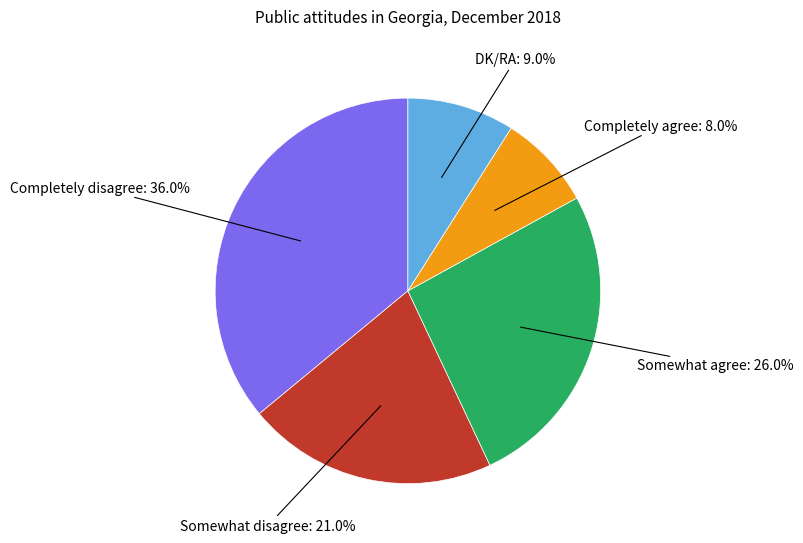

Is there any slice that represents more than half of the pie?

No